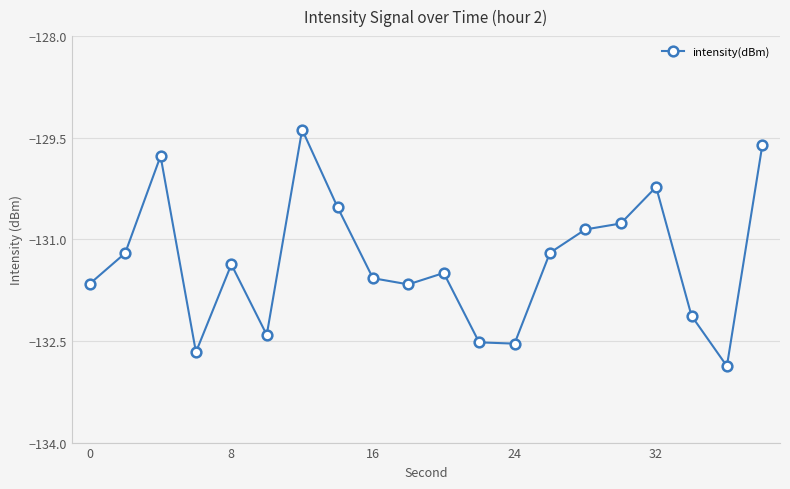

What is the value of the 20th point from the left?

-129.6